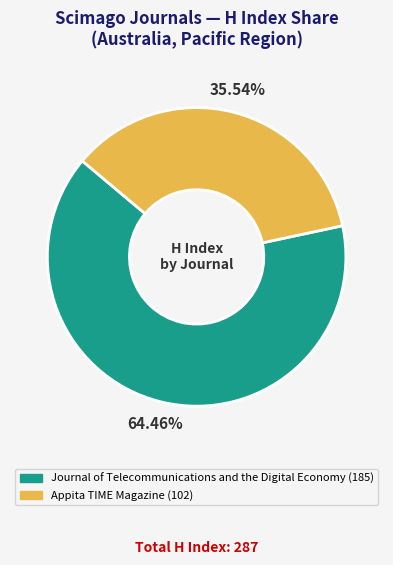

To the nearest percent, what is the difference between the largest and smallest slice percentages?

29%